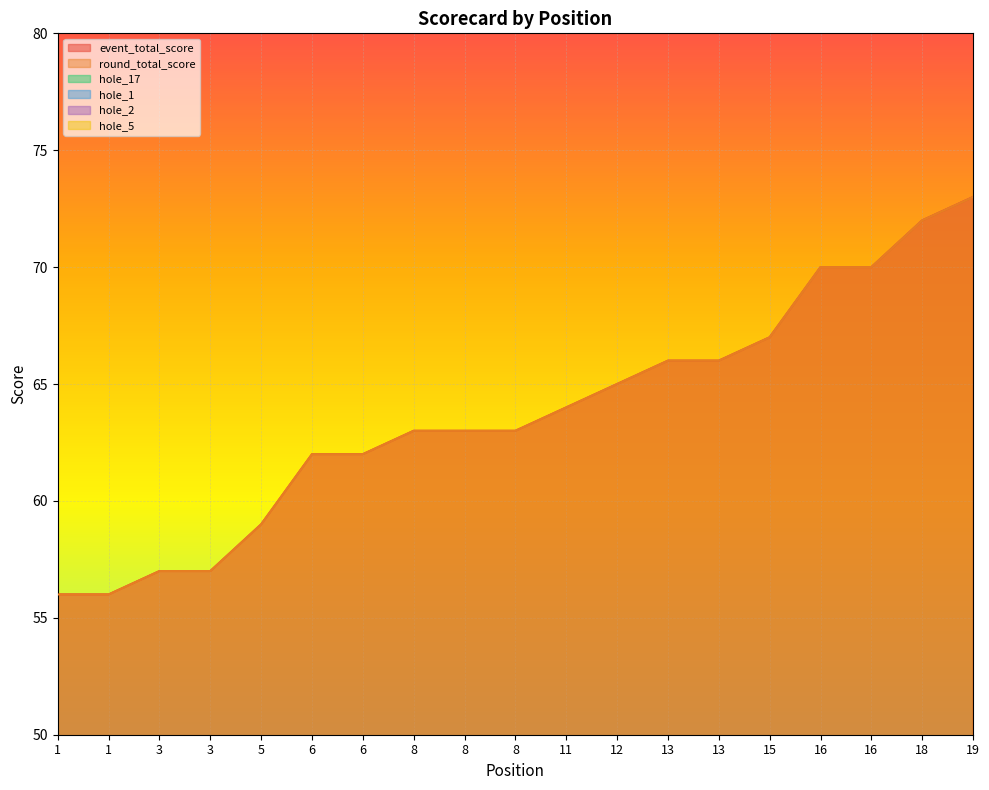

At which label is round_total_score closest to 64?

11